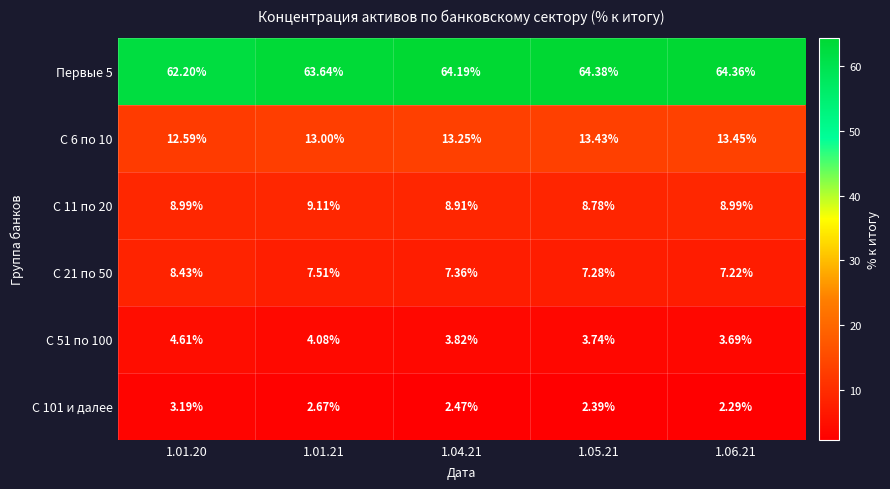

Is the value of С 21 по 50 at 1.06.21 greater than the value of С 101 и далее at 1.04.21?

Yes